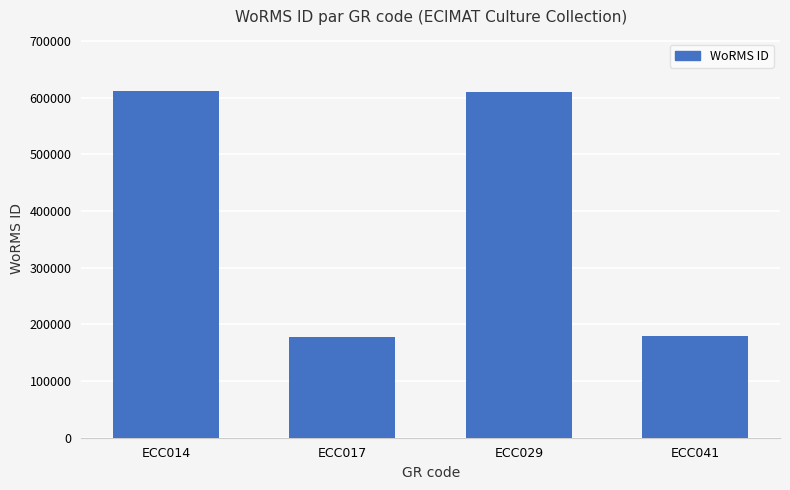

What is the value of the 2nd bar from the left?

178590